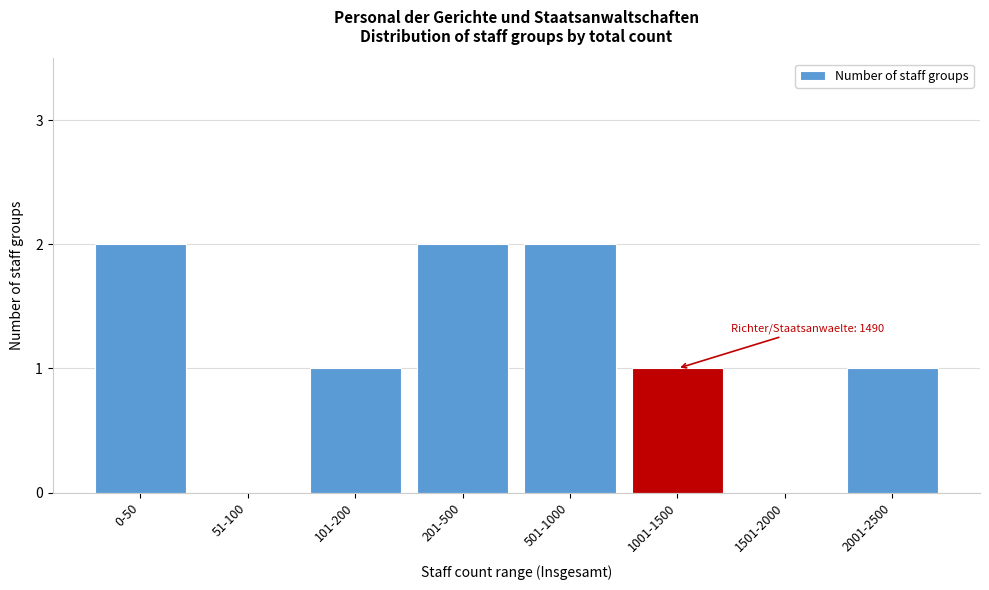

Reading right to left, list all the values displayed in this chart.

2001-2500=1	1501-2000=0	1001-1500=1	501-1000=2	201-500=2	101-200=1	51-100=0	0-50=2